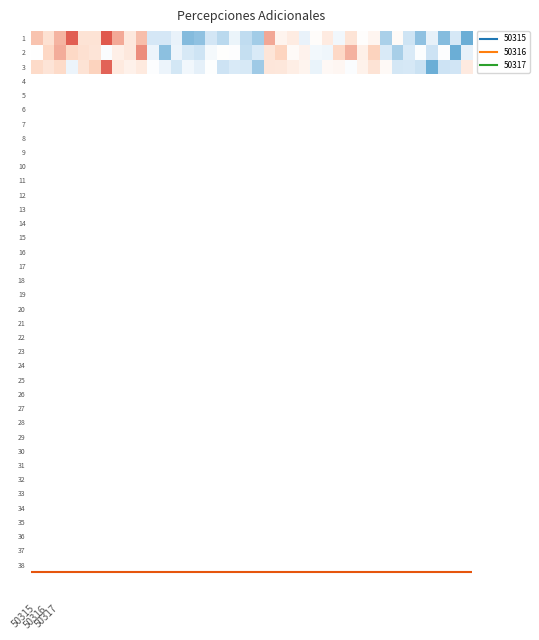

Rank the series by their maximum value, from highest to lowest.

1, 3, 2